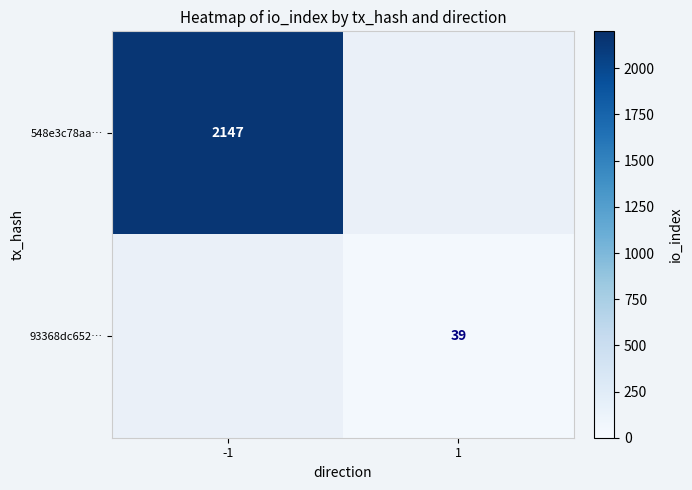

The 93368dc652… series shows 39 at 1. True or false?

True